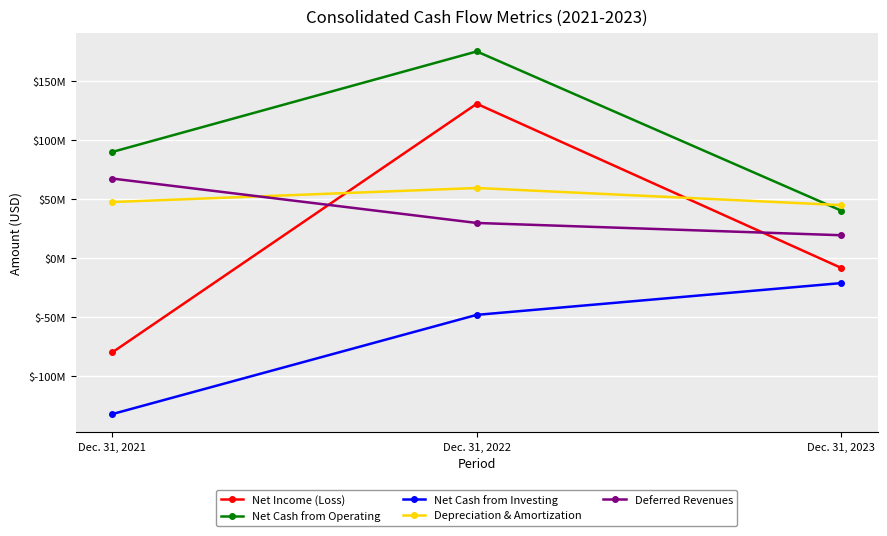

At which category is the sum across all series the highest?

Dec. 31, 2022